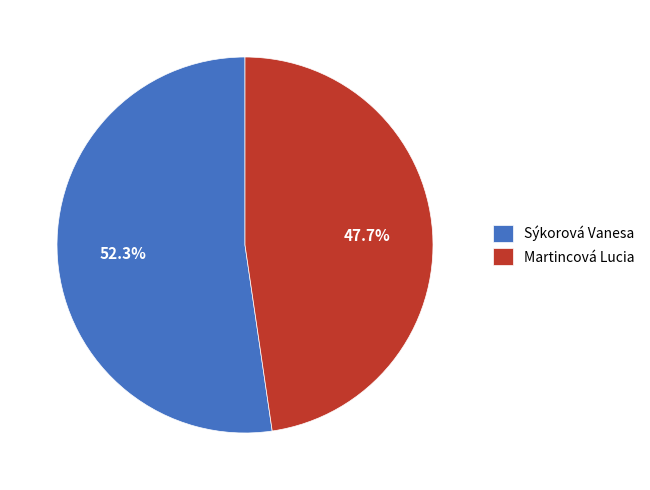

True or false: Martincová Lucia accounts for 48% of the total.

True